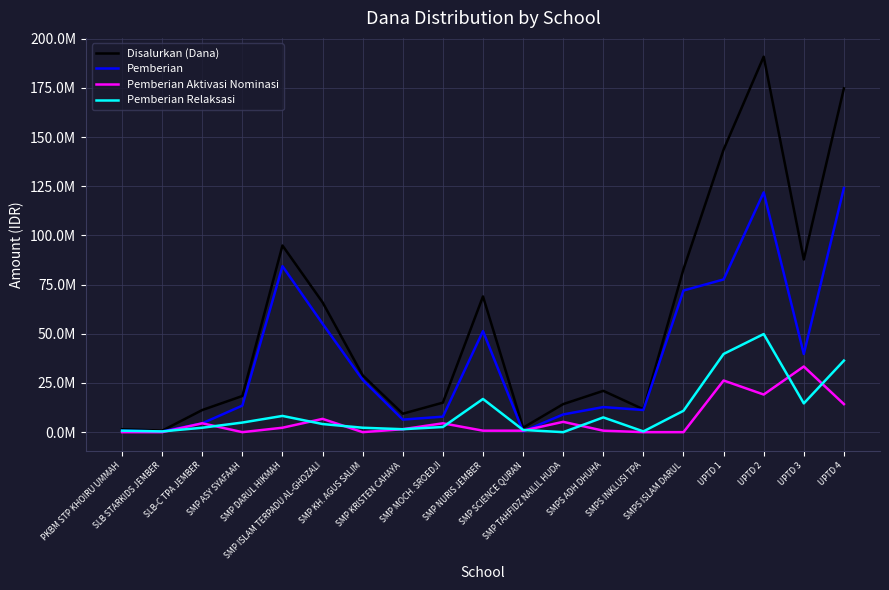

True or false: Disalurkan (Dana) and Pemberian intersect in this chart.

False